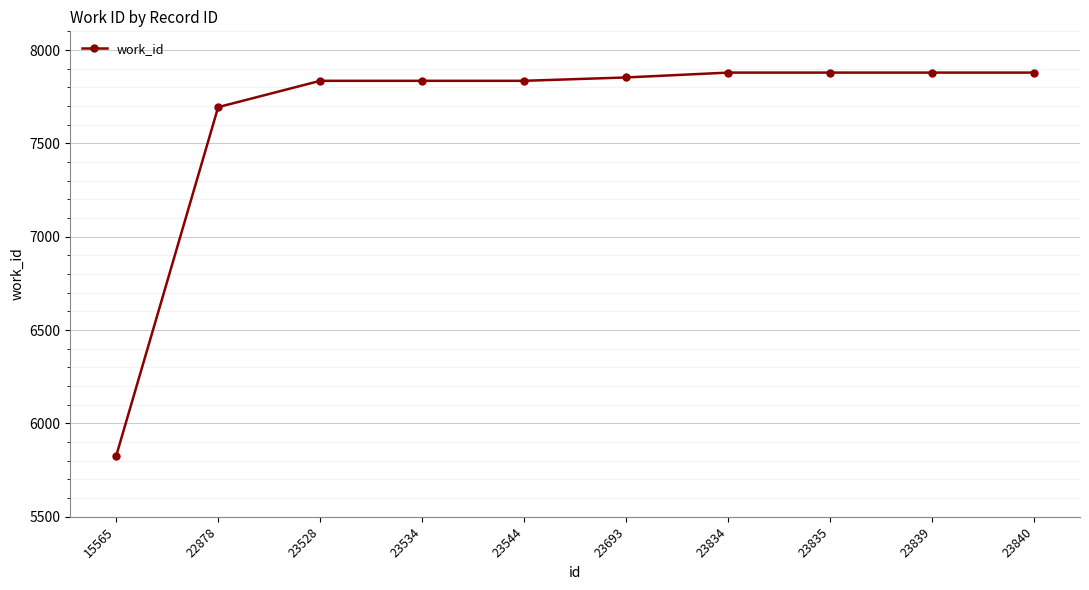

Reading left to right, list all the values displayed in this chart.

5826	7694	7835	7835	7835	7853	7879	7879	7879	7879